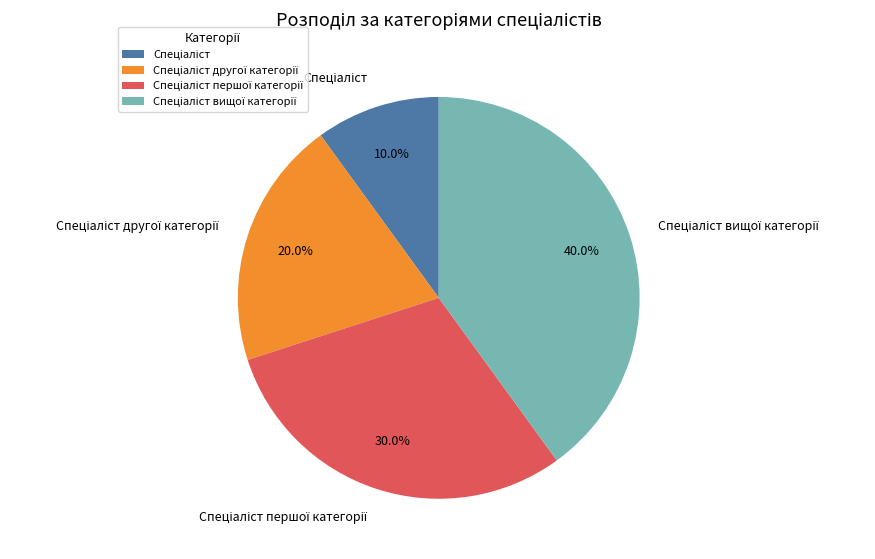

Does any single category account for the majority?

No